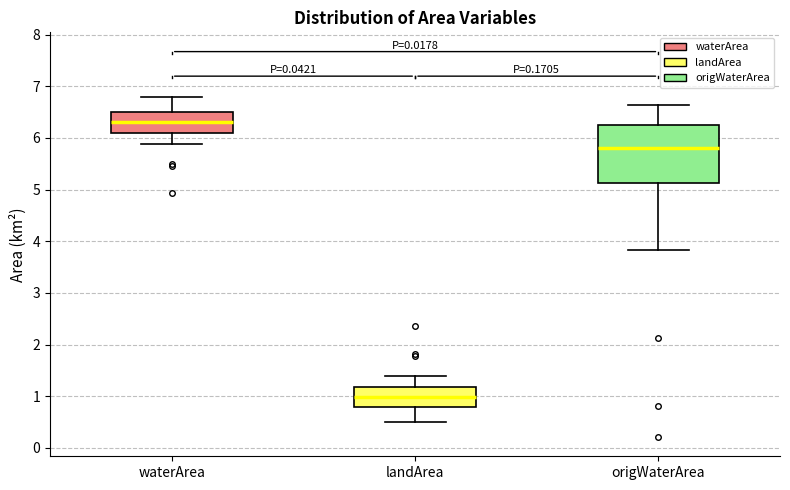

Reading left to right, transcribe this box plot: for each box, give where its median line is, the range the box spans, and where its two whiskers end, as read against the y-axis. The values are not printed on the chart, so give them approximately, as read against the axis.

waterArea: median 6.3, box 6.1 to 6.5, whiskers 5.9 to 6.8
landArea: median 1.0, box 0.8 to 1.2, whiskers 0.5 to 1.4
origWaterArea: median 5.8, box 5.1 to 6.3, whiskers 3.8 to 6.6